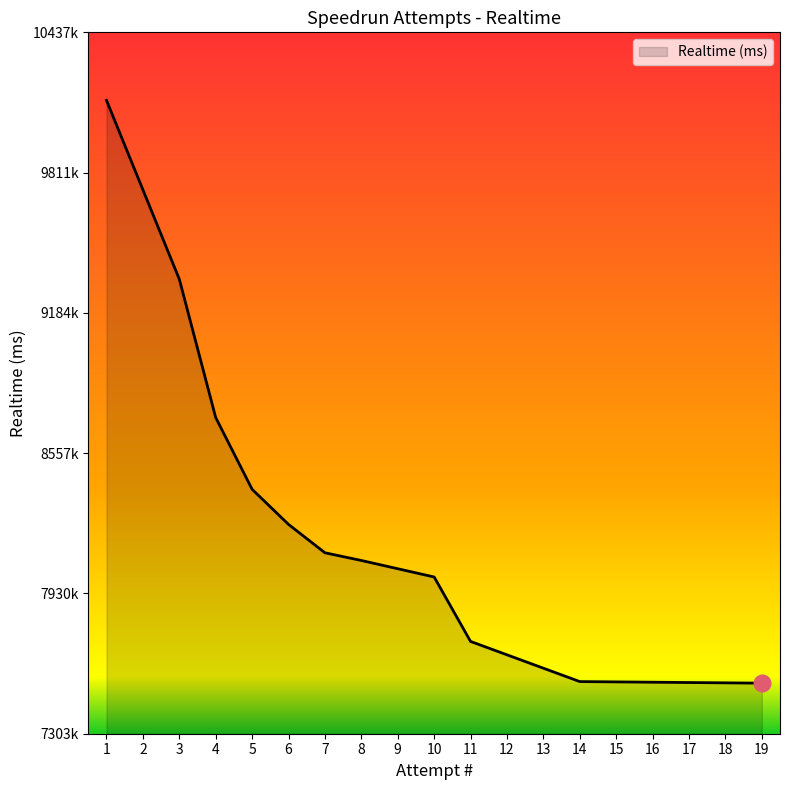

Does the chart have visible grid lines?

No